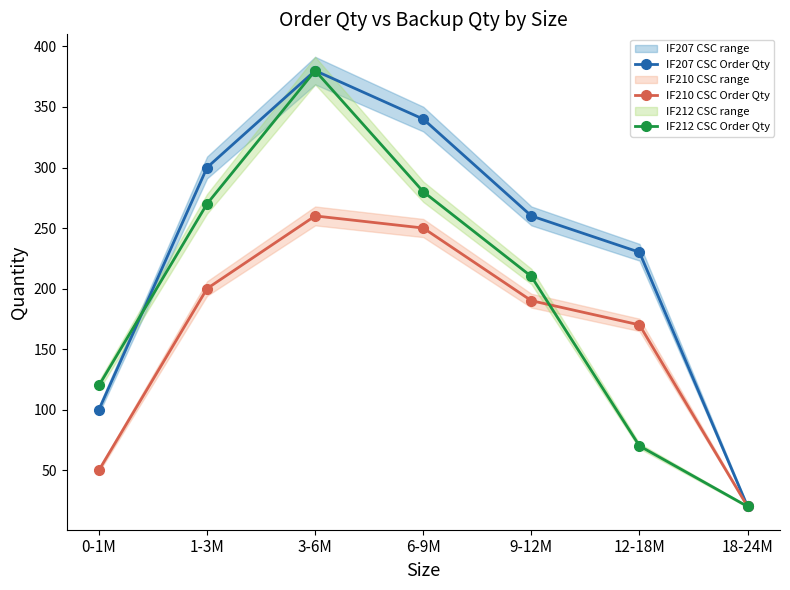

True or false: IF210 CSC Order Qty and IF207 CSC Order Qty cross at least once.

False